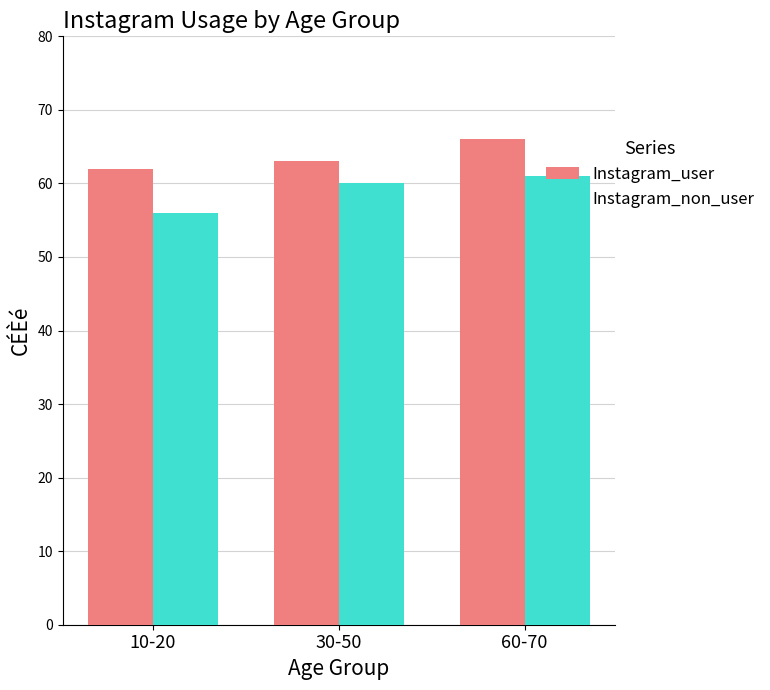

Reading right to left, transcribe all the data shown in this chart.

Instagram_user: 66	63	62
Instagram_non_user: 61	60	56